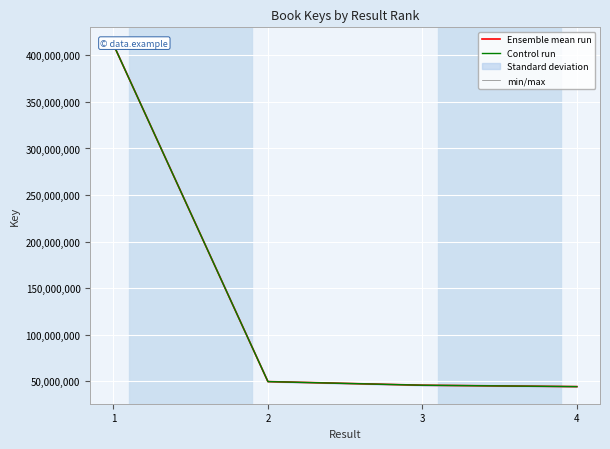

The value of min/max at 2 is 49659635.9. True or false?

True